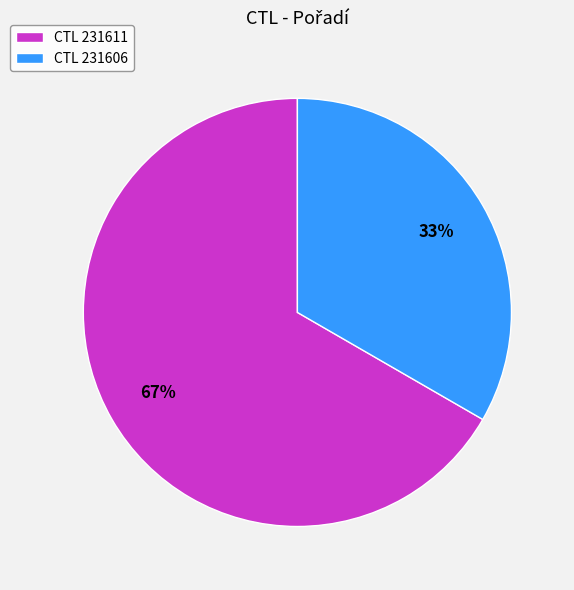

Is the sum of CTL 231606 and CTL 231611 greater than half?

Yes